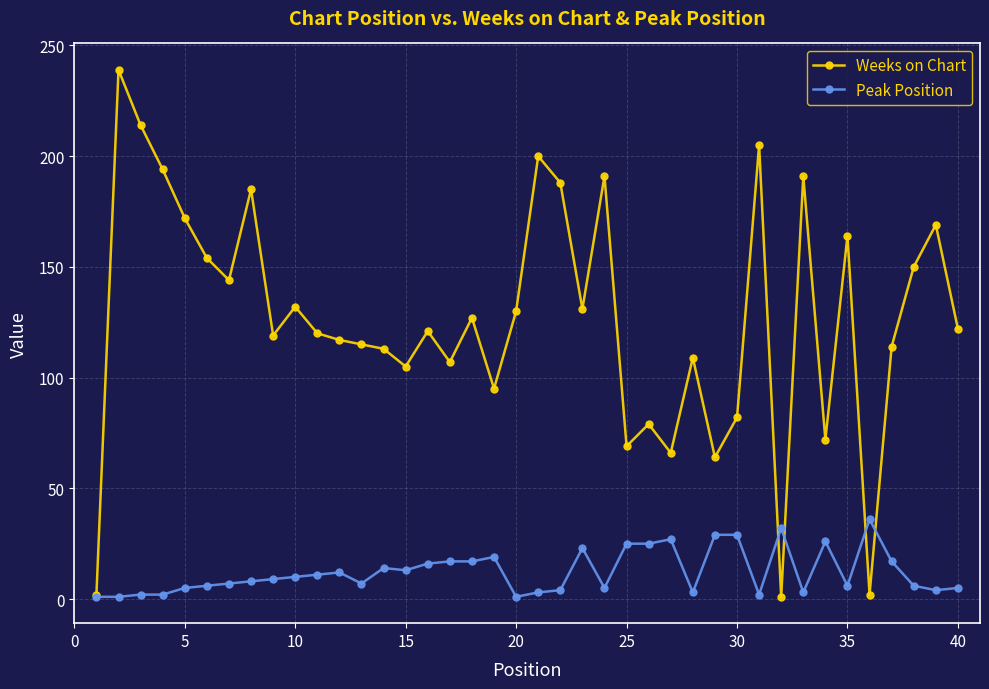

Which series has the largest range (max minus min)?

Weeks on Chart